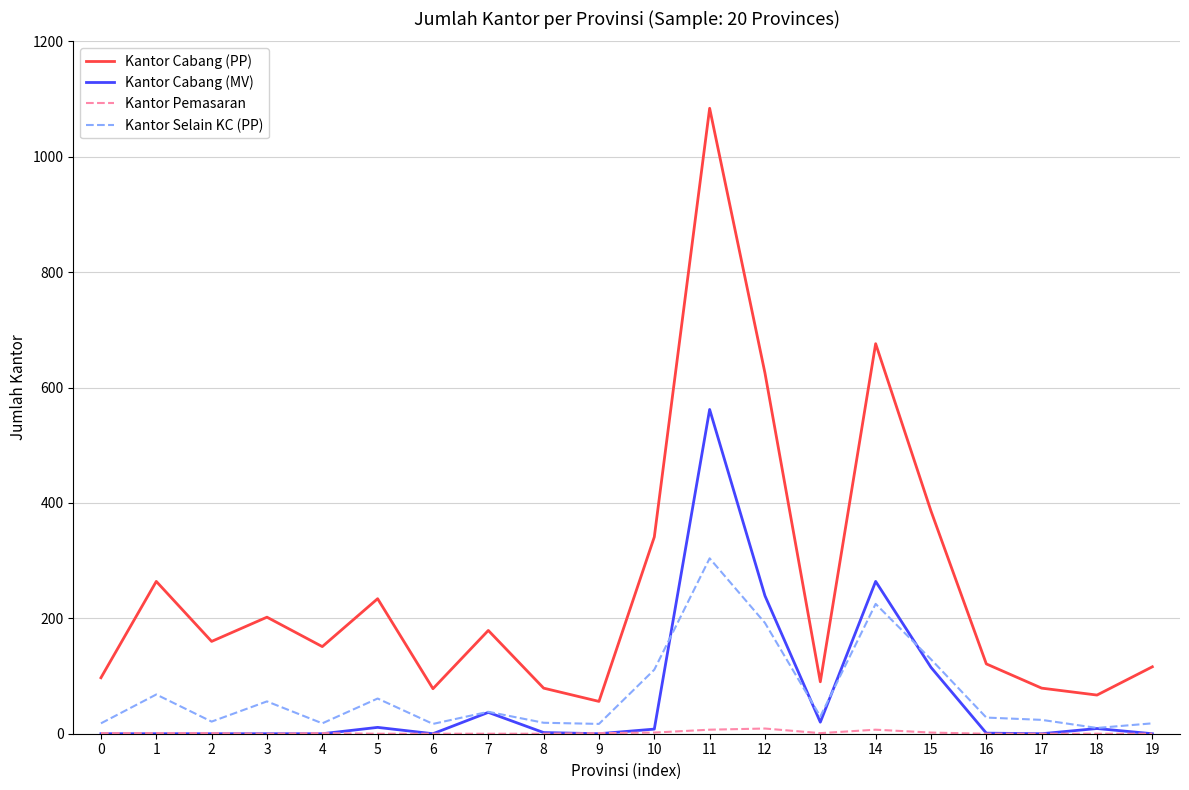

At how many categories does at least one series exceed 723?

1